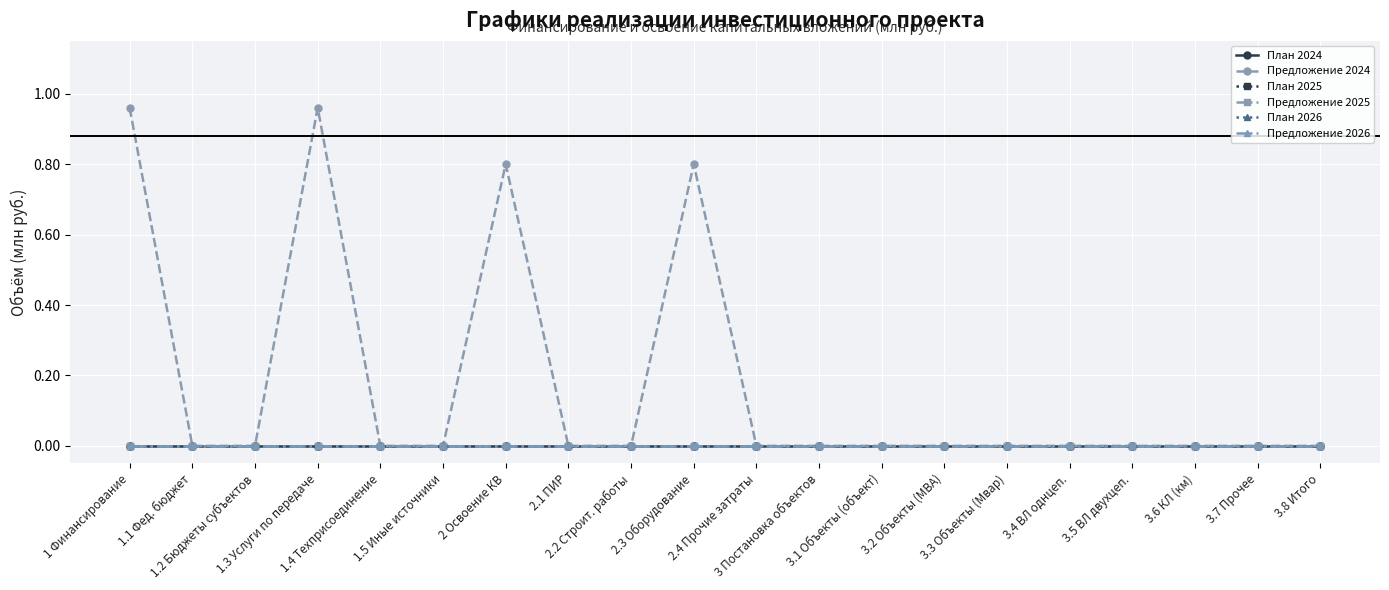

Reading left to right, transcribe all the data shown in this chart.

План 2024: 1 Финансирование=0.0	1.1 Фед. бюджет=0.0	1.2 Бюджеты субъектов=0.0	1.3 Услуги по передаче=0.0	1.4 Техприсоединение=0.0	1.5 Иные источники=0.0	2 Освоение КВ=0.0	2.1 ПИР=0.0	2.2 Строит. работы=0.0	2.3 Оборудование=0.0	2.4 Прочие затраты=0.0	3 Постановка объектов=0.0	3.1 Объекты (объект)=0.0	3.2 Объекты (МВА)=0.0	3.3 Объекты (Мвар)=0.0	3.4 ВЛ однцеп.=0.0	3.5 ВЛ двухцеп.=0.0	3.6 КЛ (км)=0.0	3.7 Прочее=0.0	3.8 Итого=0.0
Предложение 2024: 1 Финансирование=1.0	1.1 Фед. бюджет=0.0	1.2 Бюджеты субъектов=0.0	1.3 Услуги по передаче=1.0	1.4 Техприсоединение=0.0	1.5 Иные источники=0.0	2 Освоение КВ=0.8	2.1 ПИР=0.0	2.2 Строит. работы=0.0	2.3 Оборудование=0.8	2.4 Прочие затраты=0.0	3 Постановка объектов=0.0	3.1 Объекты (объект)=0.0	3.2 Объекты (МВА)=0.0	3.3 Объекты (Мвар)=0.0	3.4 ВЛ однцеп.=0.0	3.5 ВЛ двухцеп.=0.0	3.6 КЛ (км)=0.0	3.7 Прочее=0.0	3.8 Итого=0.0
План 2025: 1 Финансирование=0.0	1.1 Фед. бюджет=0.0	1.2 Бюджеты субъектов=0.0	1.3 Услуги по передаче=0.0	1.4 Техприсоединение=0.0	1.5 Иные источники=0.0	2 Освоение КВ=0.0	2.1 ПИР=0.0	2.2 Строит. работы=0.0	2.3 Оборудование=0.0	2.4 Прочие затраты=0.0	3 Постановка объектов=0.0	3.1 Объекты (объект)=0.0	3.2 Объекты (МВА)=0.0	3.3 Объекты (Мвар)=0.0	3.4 ВЛ однцеп.=0.0	3.5 ВЛ двухцеп.=0.0	3.6 КЛ (км)=0.0	3.7 Прочее=0.0	3.8 Итого=0.0
Предложение 2025: 1 Финансирование=0.0	1.1 Фед. бюджет=0.0	1.2 Бюджеты субъектов=0.0	1.3 Услуги по передаче=0.0	1.4 Техприсоединение=0.0	1.5 Иные источники=0.0	2 Освоение КВ=0.0	2.1 ПИР=0.0	2.2 Строит. работы=0.0	2.3 Оборудование=0.0	2.4 Прочие затраты=0.0	3 Постановка объектов=0.0	3.1 Объекты (объект)=0.0	3.2 Объекты (МВА)=0.0	3.3 Объекты (Мвар)=0.0	3.4 ВЛ однцеп.=0.0	3.5 ВЛ двухцеп.=0.0	3.6 КЛ (км)=0.0	3.7 Прочее=0.0	3.8 Итого=0.0
План 2026: 1 Финансирование=0.0	1.1 Фед. бюджет=0.0	1.2 Бюджеты субъектов=0.0	1.3 Услуги по передаче=0.0	1.4 Техприсоединение=0.0	1.5 Иные источники=0.0	2 Освоение КВ=0.0	2.1 ПИР=0.0	2.2 Строит. работы=0.0	2.3 Оборудование=0.0	2.4 Прочие затраты=0.0	3 Постановка объектов=0.0	3.1 Объекты (объект)=0.0	3.2 Объекты (МВА)=0.0	3.3 Объекты (Мвар)=0.0	3.4 ВЛ однцеп.=0.0	3.5 ВЛ двухцеп.=0.0	3.6 КЛ (км)=0.0	3.7 Прочее=0.0	3.8 Итого=0.0
Предложение 2026: 1 Финансирование=0.0	1.1 Фед. бюджет=0.0	1.2 Бюджеты субъектов=0.0	1.3 Услуги по передаче=0.0	1.4 Техприсоединение=0.0	1.5 Иные источники=0.0	2 Освоение КВ=0.0	2.1 ПИР=0.0	2.2 Строит. работы=0.0	2.3 Оборудование=0.0	2.4 Прочие затраты=0.0	3 Постановка объектов=0.0	3.1 Объекты (объект)=0.0	3.2 Объекты (МВА)=0.0	3.3 Объекты (Мвар)=0.0	3.4 ВЛ однцеп.=0.0	3.5 ВЛ двухцеп.=0.0	3.6 КЛ (км)=0.0	3.7 Прочее=0.0	3.8 Итого=0.0